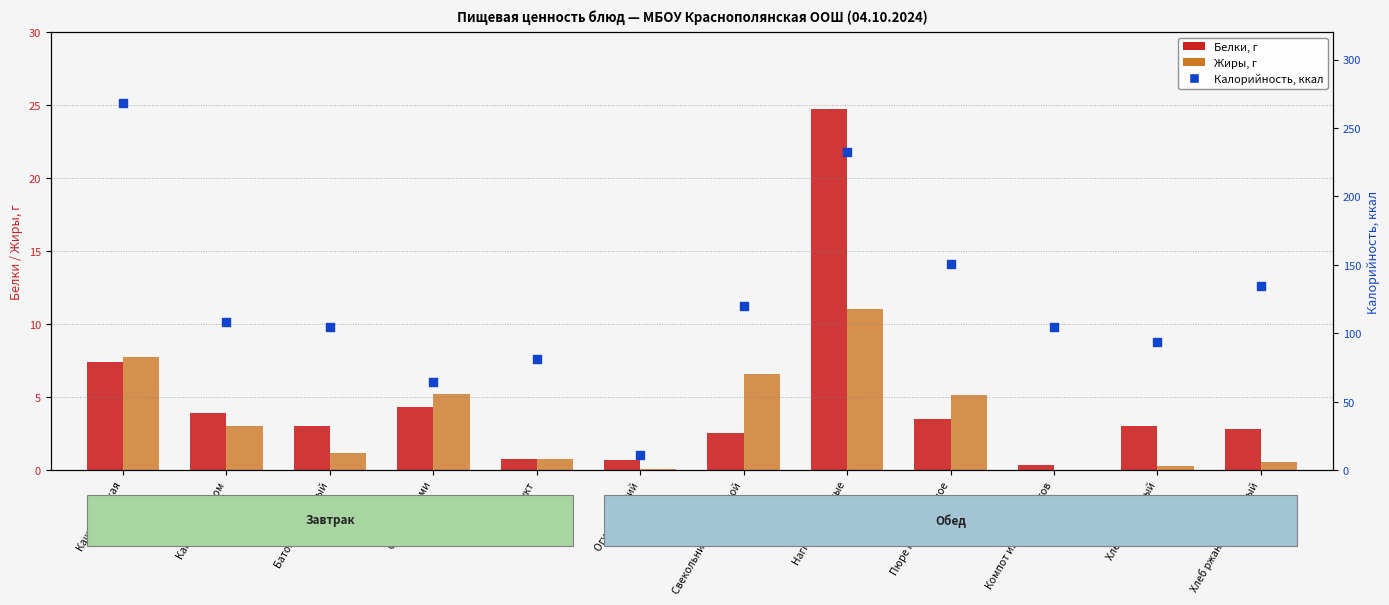

At how many categories does at least one series exceed 31?

11